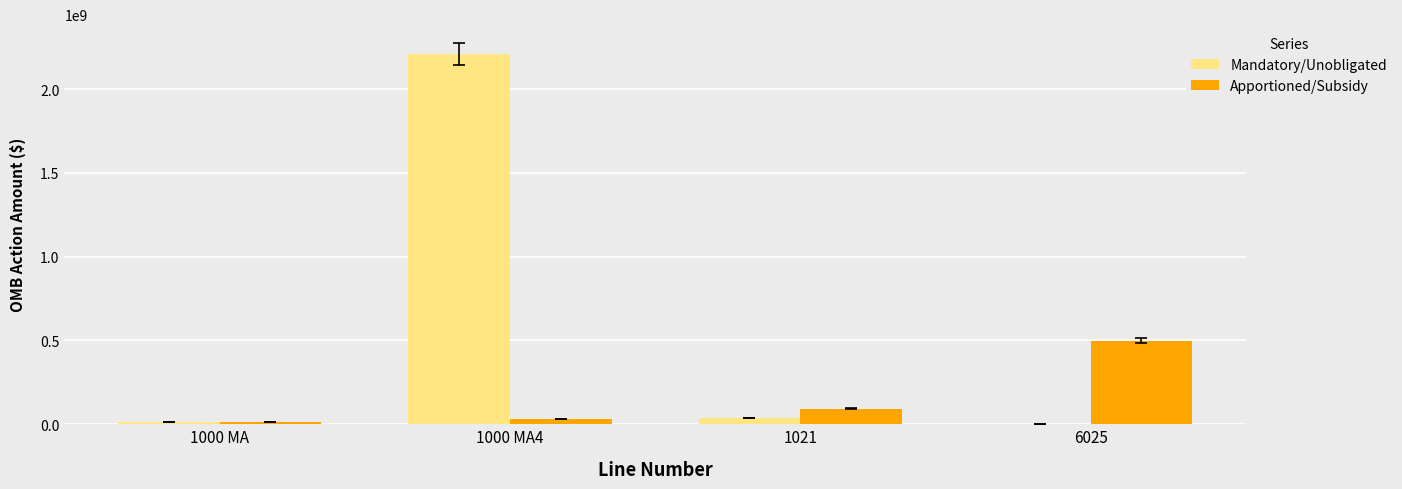

Which series has the largest total across all categories?

Mandatory/Unobligated